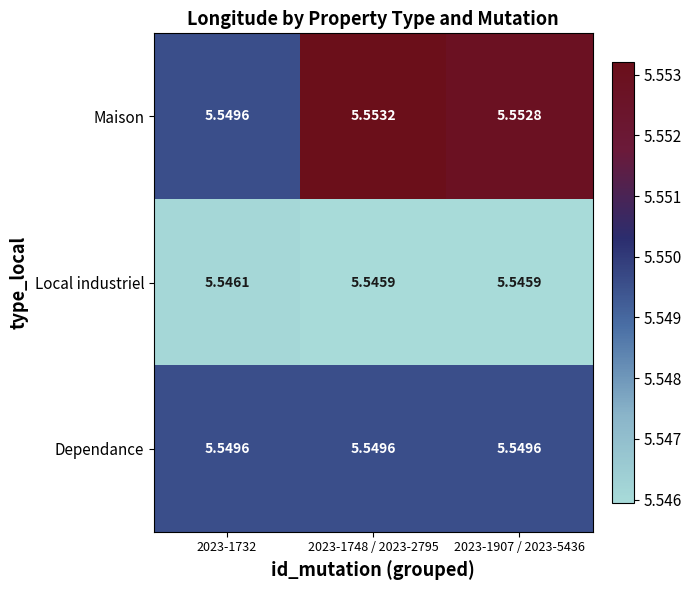

List the series in order of their overall mean, lowest first.

Local industriel, Dependance, Maison